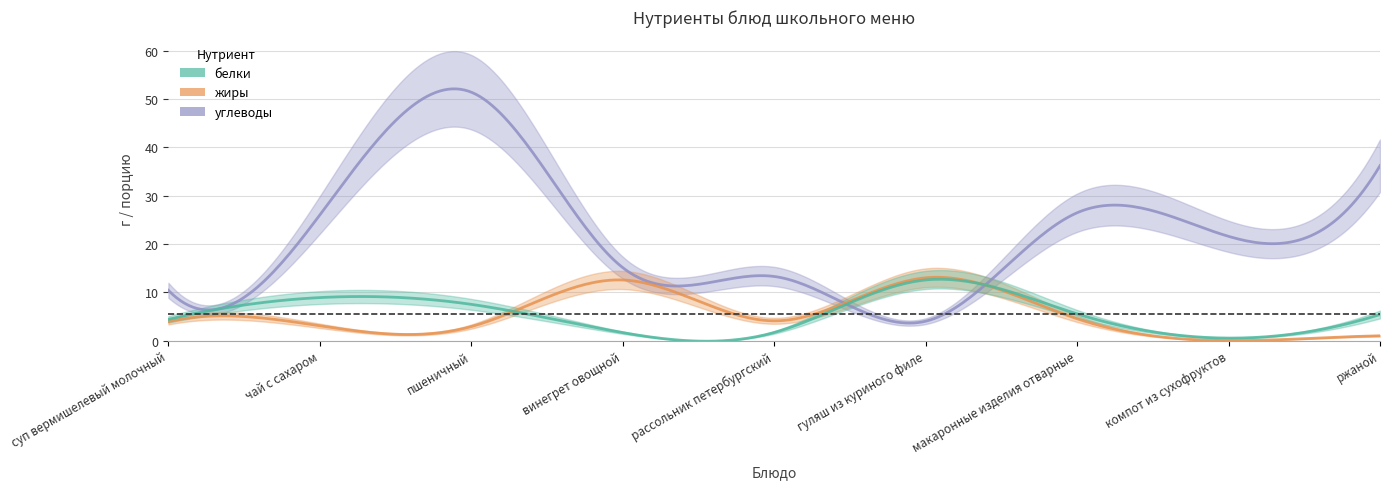

True or false: белки has a value of 0.9 at рассольник петербургский.

False